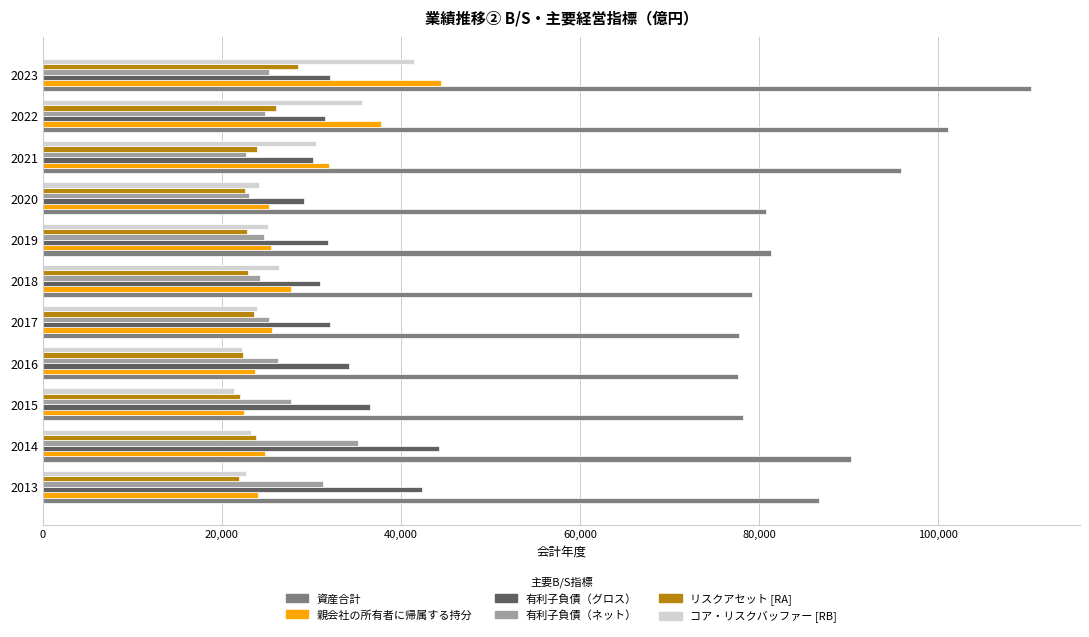

How many values in the 有利子負債（ネット） series are below 25215?

5